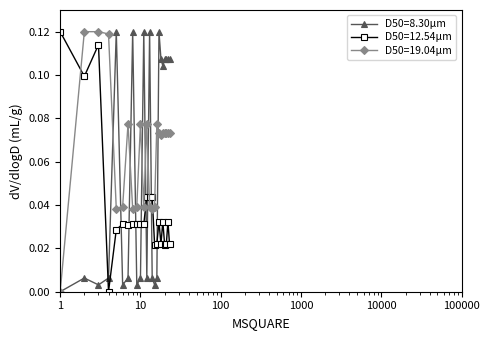

True or false: D50=8.30μm has more than 1 points higher than both neighbors.

True